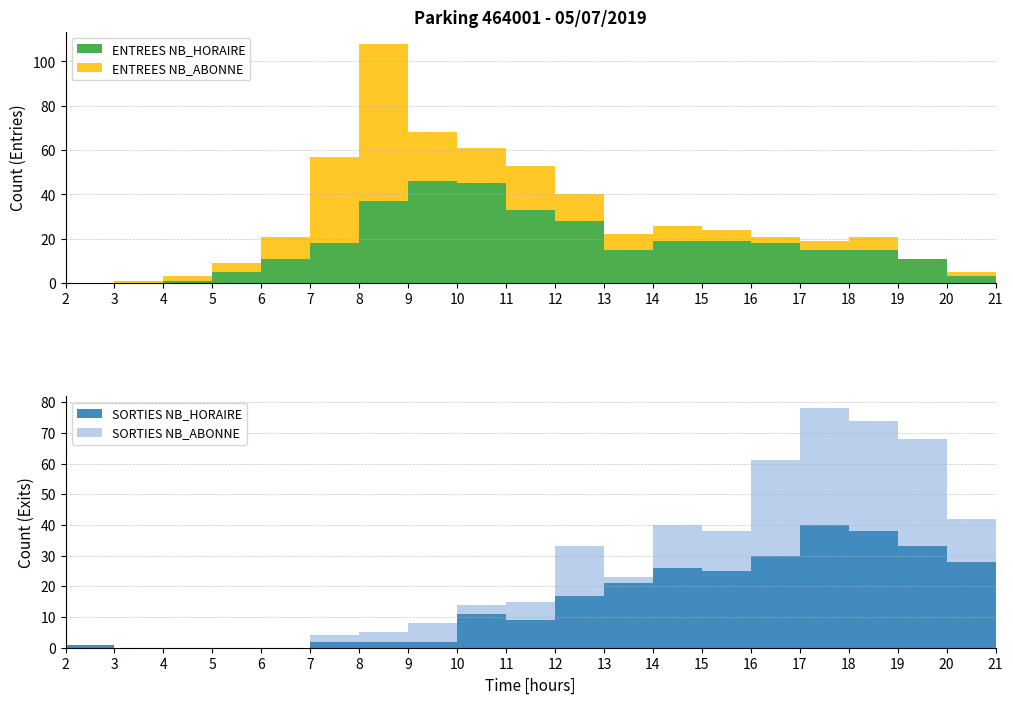

Reading left to right, extract all data points from this chart.

ENTREES NB_HORAIRE: 2=0	3=0	4=1	5=5	6=11	7=18	8=37	9=46	10=45	11=33	12=28	13=15	14=19	15=19	16=18	17=15	18=15	19=11	20=3	21=1
ENTREES NB_ABONNE: 2=0	3=1	4=2	5=4	6=10	7=39	8=71	9=22	10=16	11=20	12=12	13=7	14=7	15=5	16=3	17=4	18=6	19=0	20=2	21=2
SORTIES NB_HORAIRE: 2=1	3=0	4=0	5=0	6=0	7=2	8=2	9=2	10=11	11=9	12=17	13=21	14=26	15=25	16=30	17=40	18=38	19=33	20=28	21=13
SORTIES NB_ABONNE: 2=0	3=0	4=0	5=0	6=0	7=2	8=3	9=6	10=3	11=6	12=16	13=2	14=14	15=13	16=31	17=38	18=36	19=35	20=14	21=9